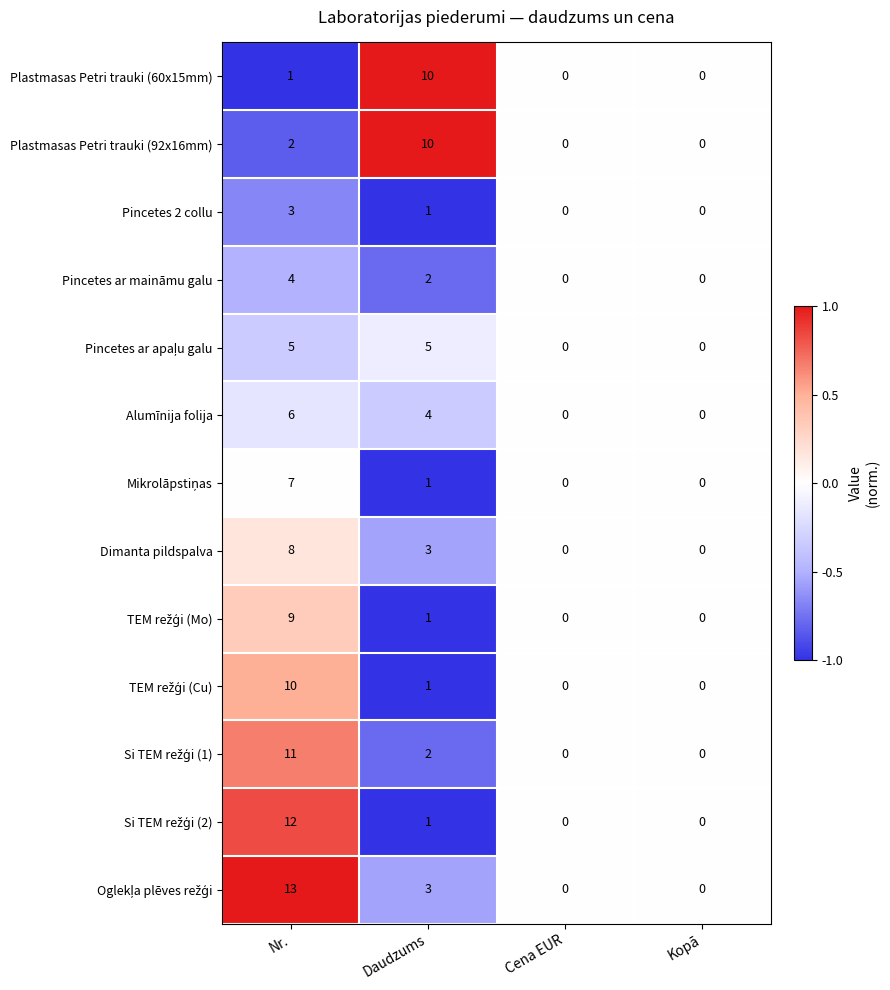

At which label does Pincetes 2 collu reach its peak?

Nr.